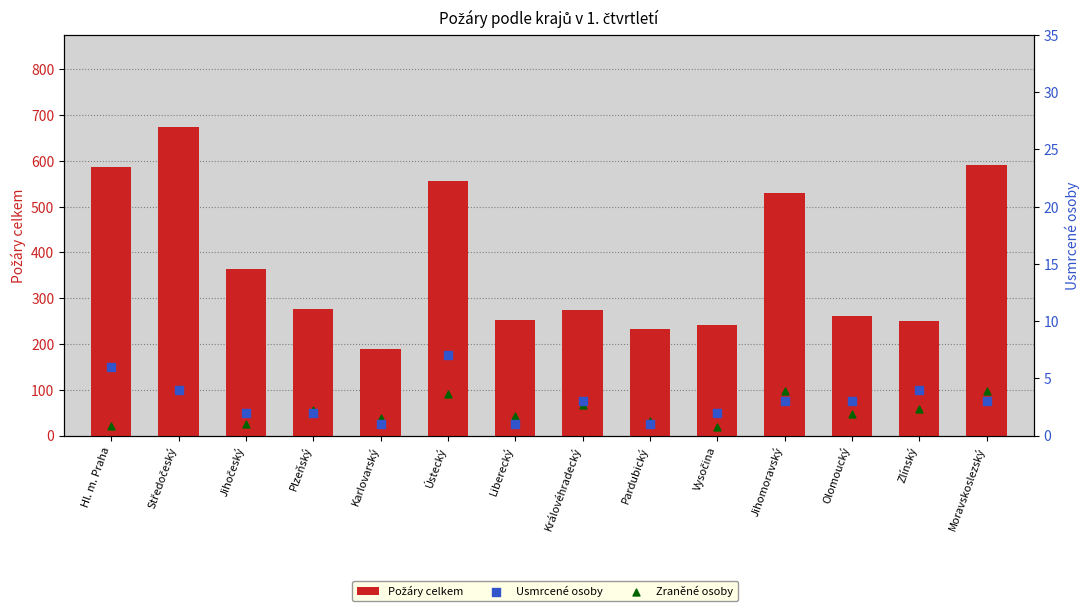

Is the value of Usmrcené osoby at Zlínský greater than the value of Zraněné osoby at Vysočina?

No